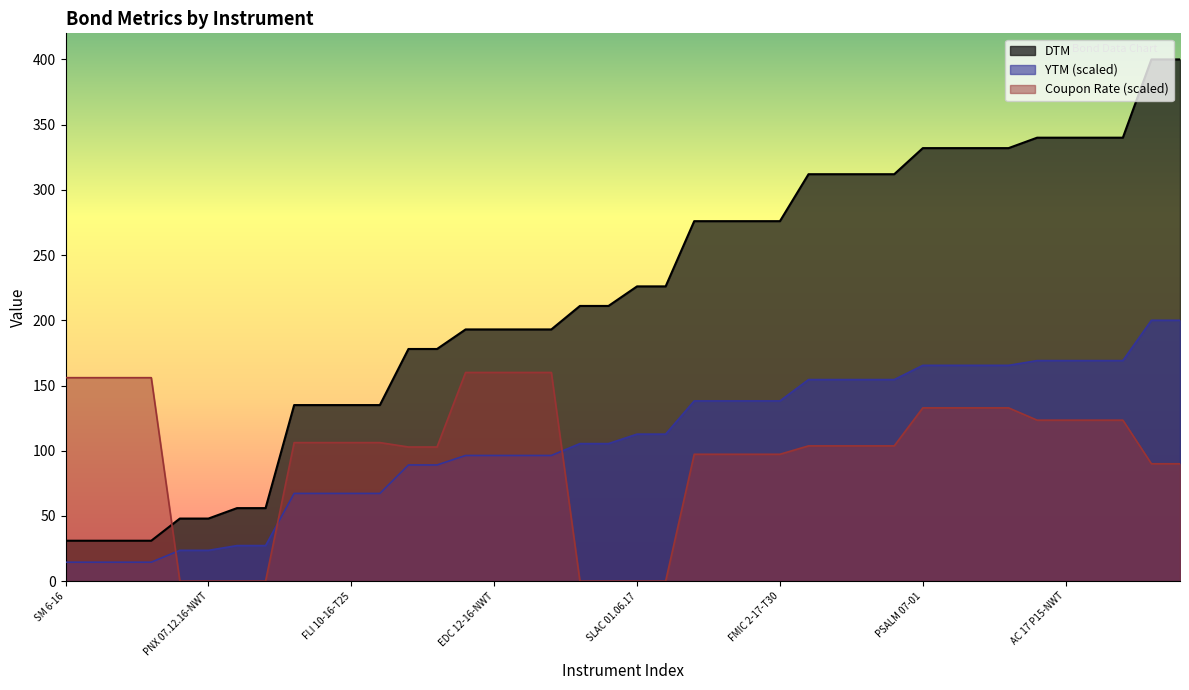

What is the total value across all series at FLI 10-16-NWT?

308.5